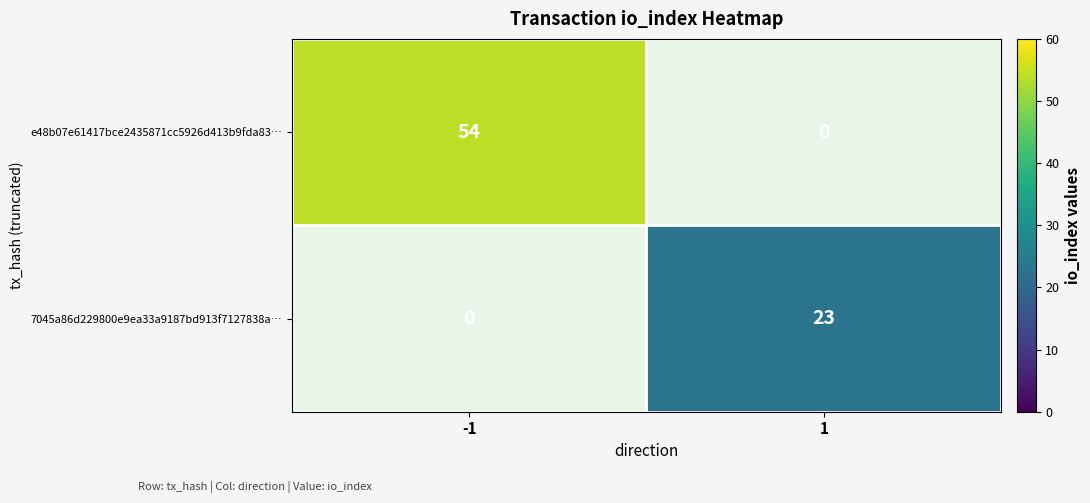

True or false: 7045a86d229800e9ea33a9187bd913f7127838a… has a value of 14 at 1.

False